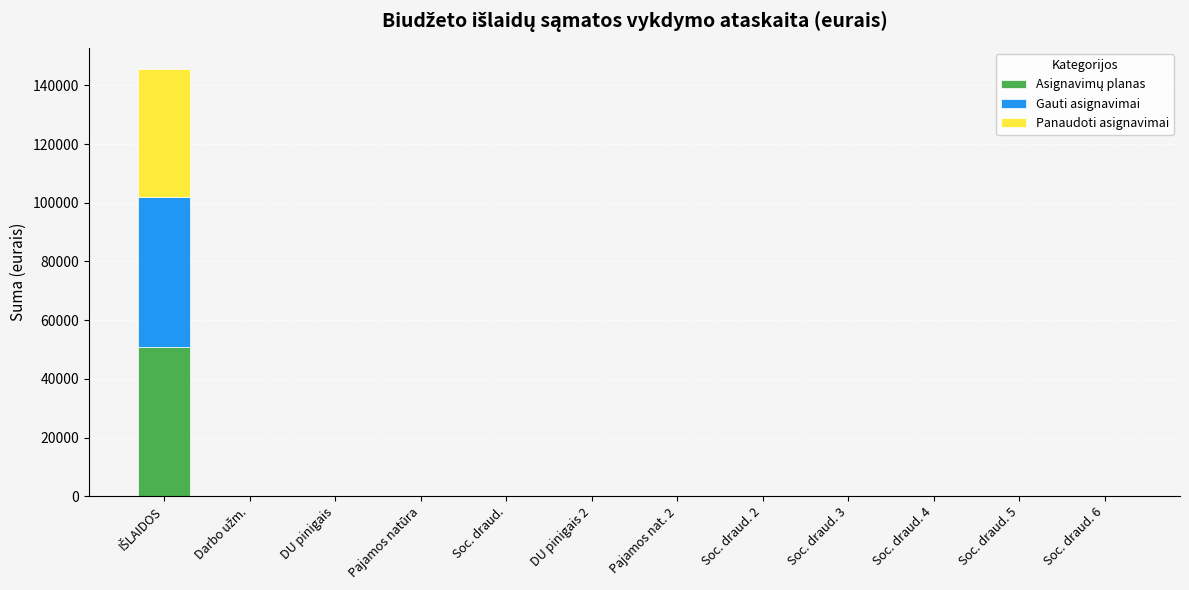

Between IŠLAIDOS and Darbo užm., which series saw the biggest shift?

Asignavimų planas